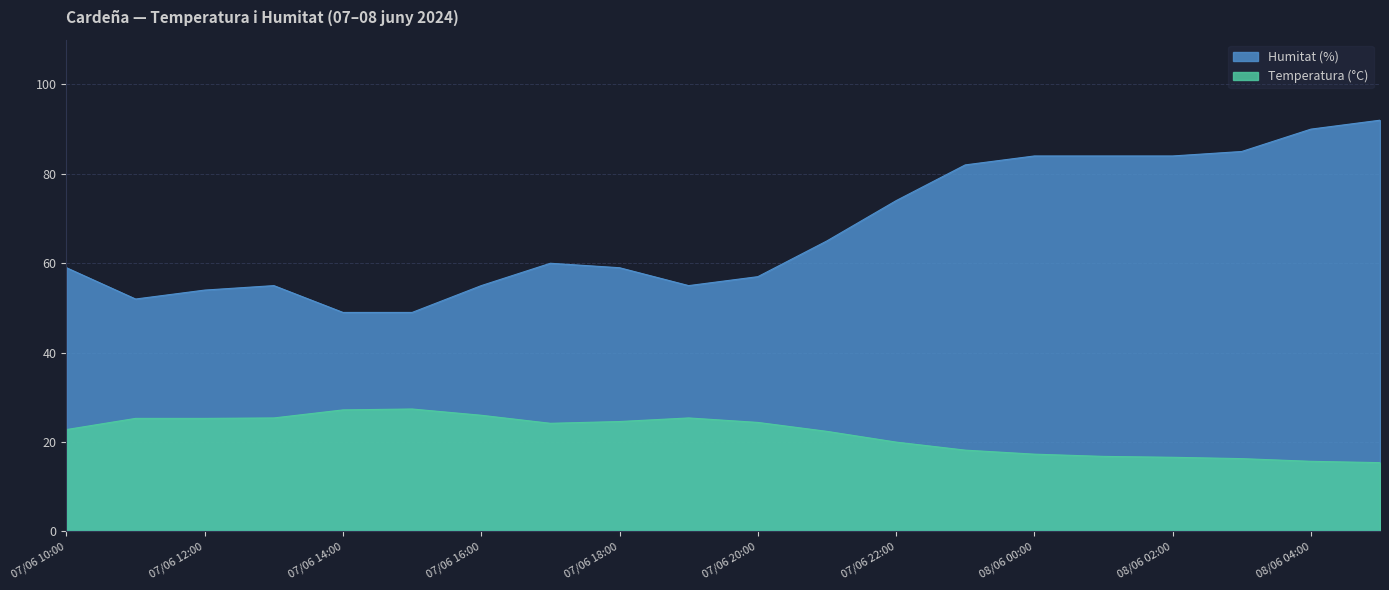

True or false: Humitat (%) and Temperatura (°C) cross at least once.

False